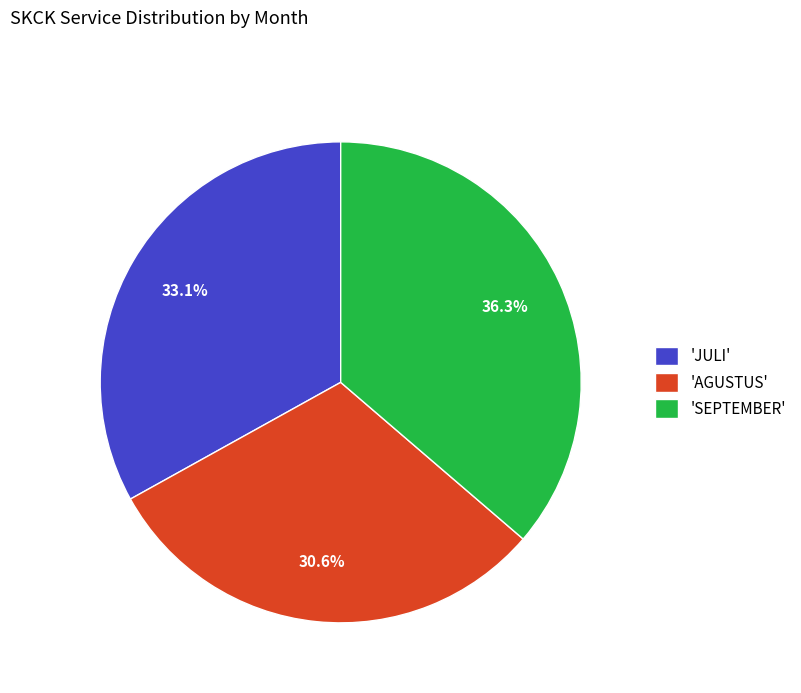

Which slice is the largest?

'SEPTEMBER'